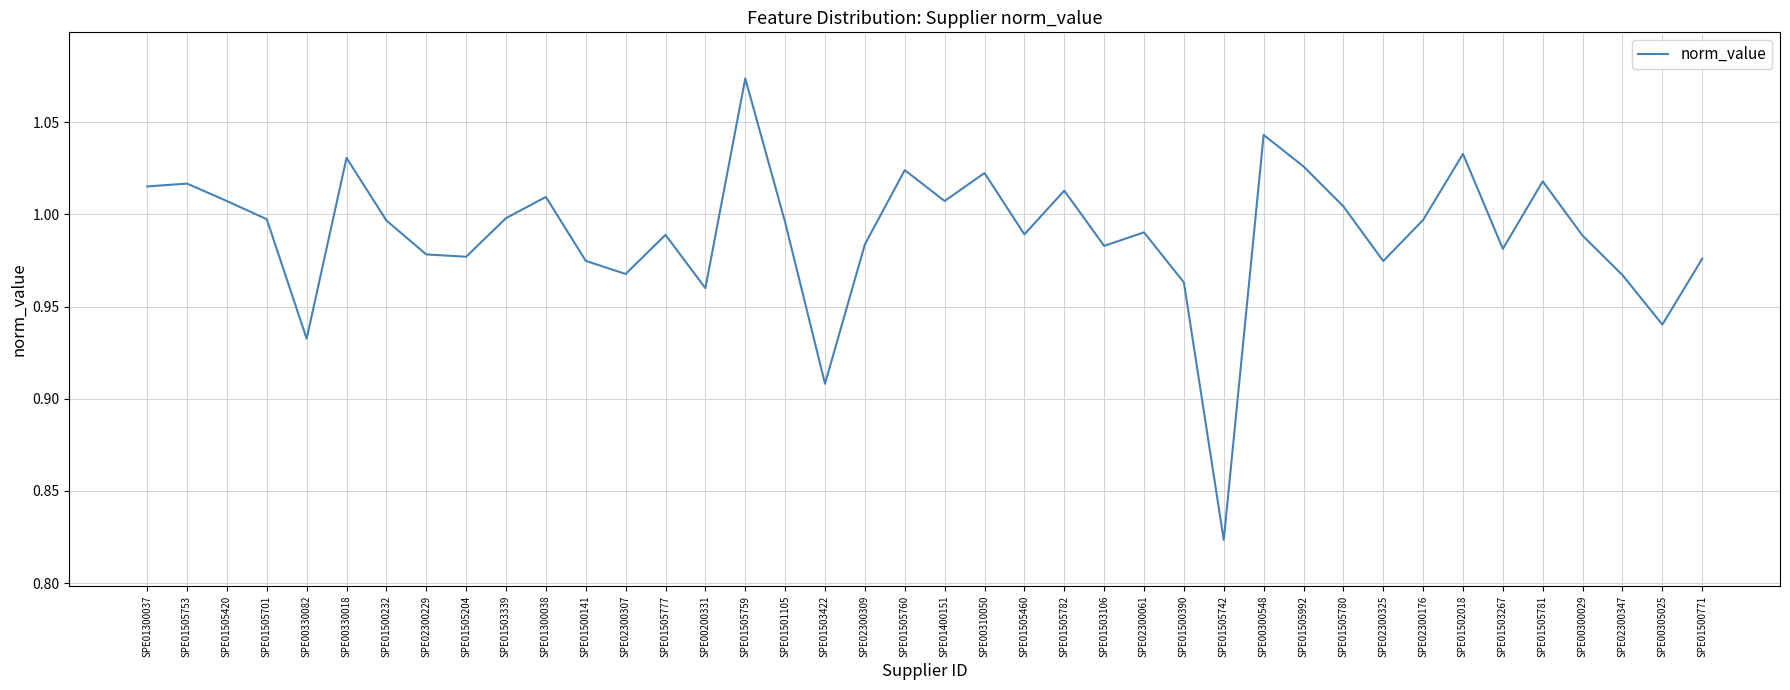

What is the difference between the maximum and minimum values?

0.3